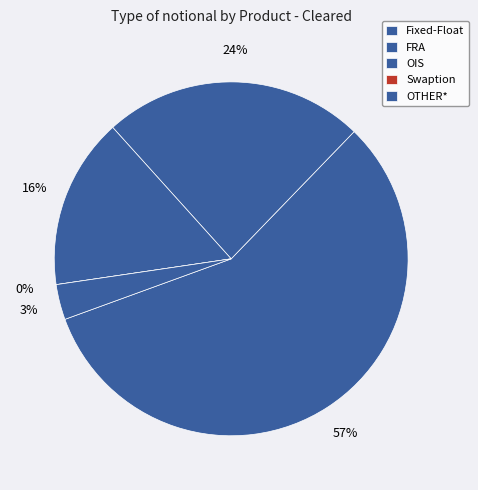

To the nearest percent, what is the difference between the Fixed-Float and Swaption slice percentages?

57%